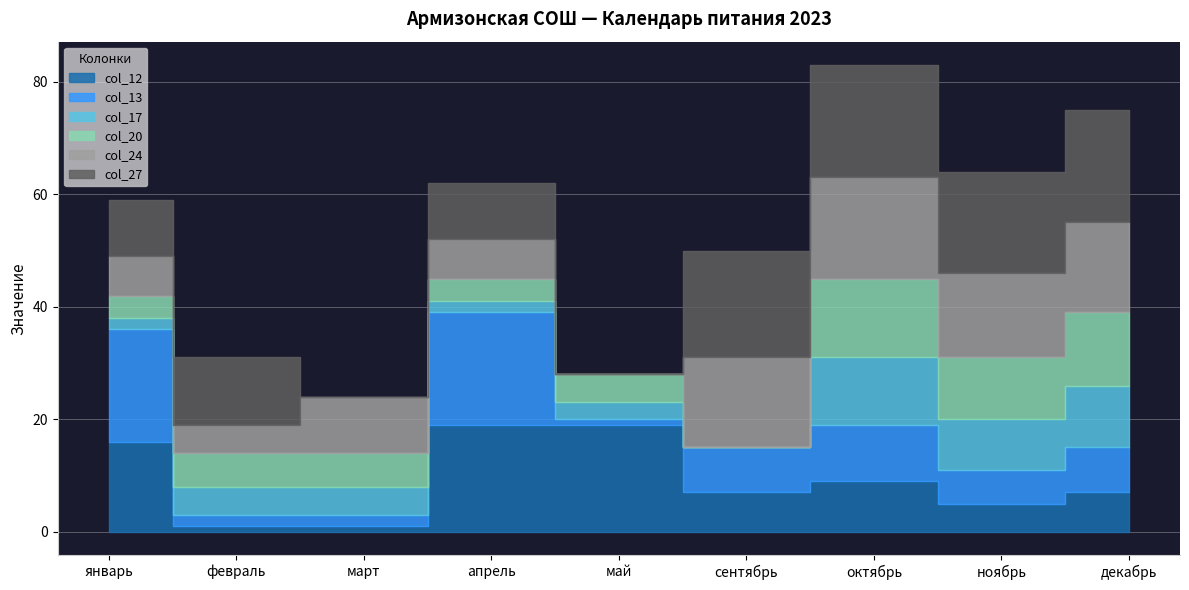

What is the maximum value for col_20?

14